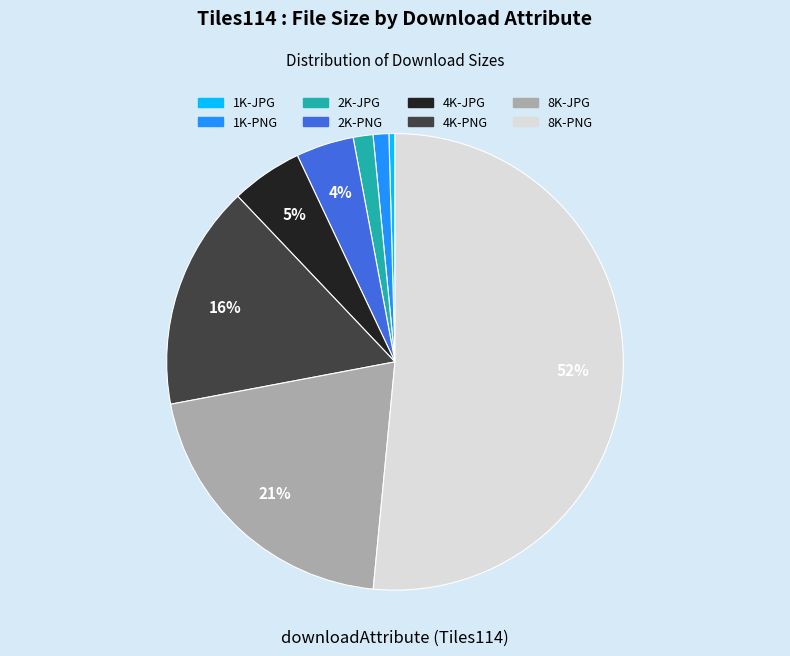

True or false: 2K-JPG accounts for 11% of the total.

False